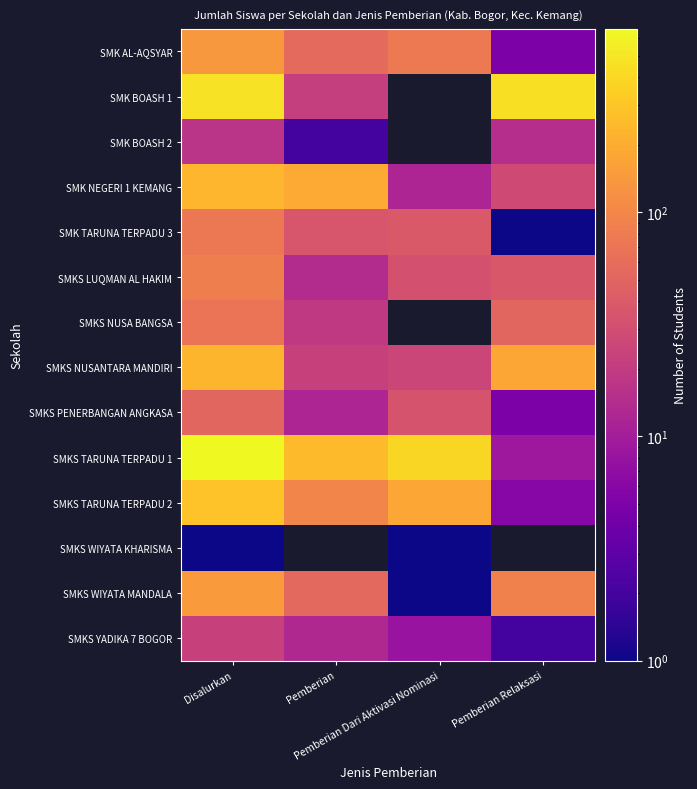

What is the difference between the highest and lowest values at Pemberian Dari Aktivasi Nominasi?

393.0